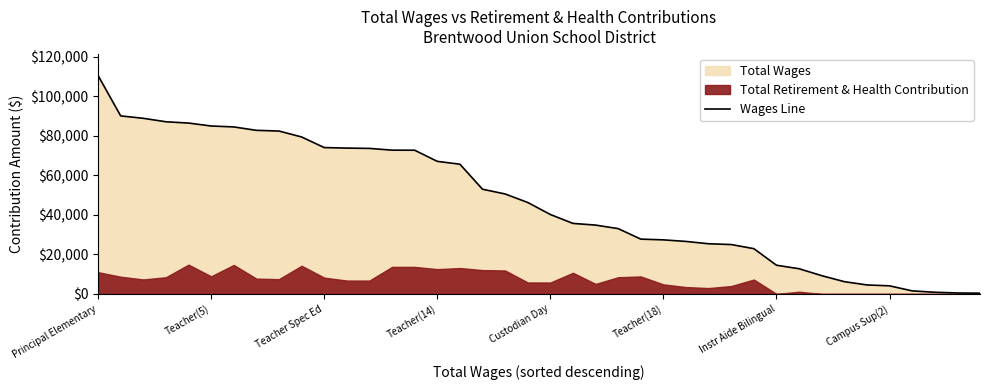

What is the approximate value of Wages Line at Instr Aide Bilingual?

14516